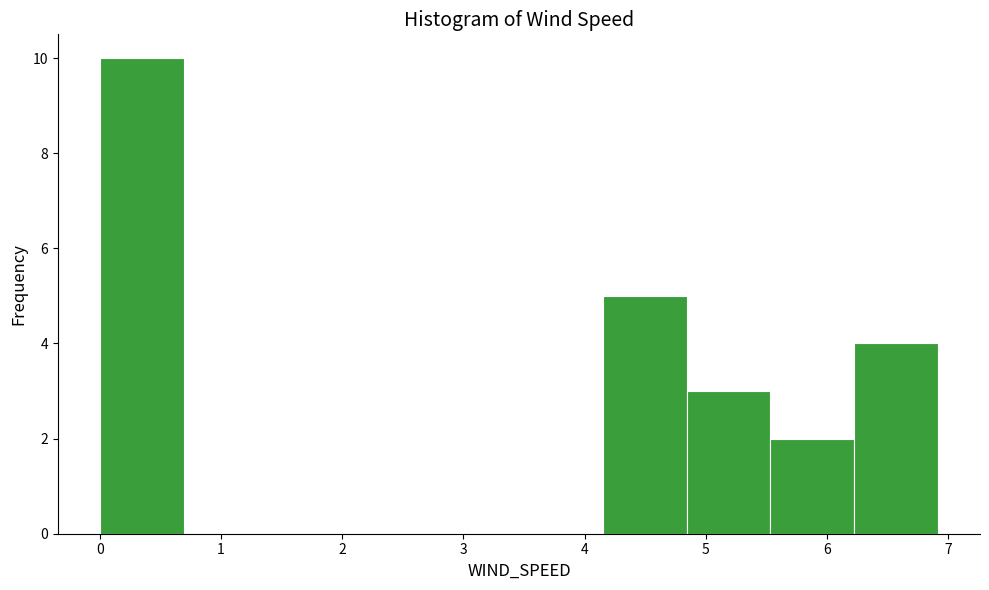

Reading left to right, list every bar in this chart as the range it spans on the x-axis followed by its height. Neither the bar edges nor the heights are printed on the chart, so give them approximately, as read against the axes.

0.0 to 0.7: 10
0.7 to 1.4: 0
1.4 to 2.1: 0
2.1 to 2.8: 0
2.8 to 3.5: 0
3.5 to 4.2: 0
4.2 to 4.8: 5
4.8 to 5.5: 3
5.5 to 6.2: 2
6.2 to 6.9: 4